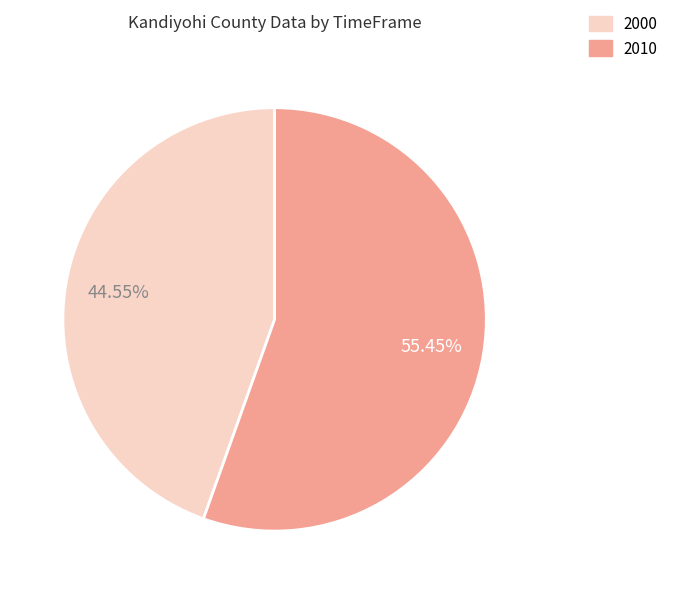

To the nearest percent, what is the difference between the largest and smallest slice percentages?

11%